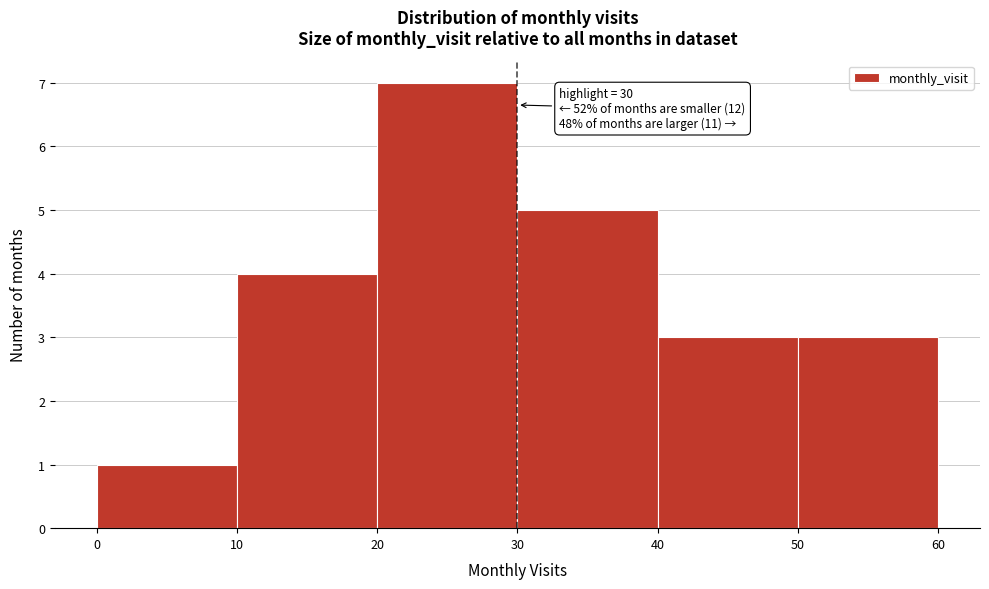

Which range on the x-axis has the tallest bar?

20 to 30